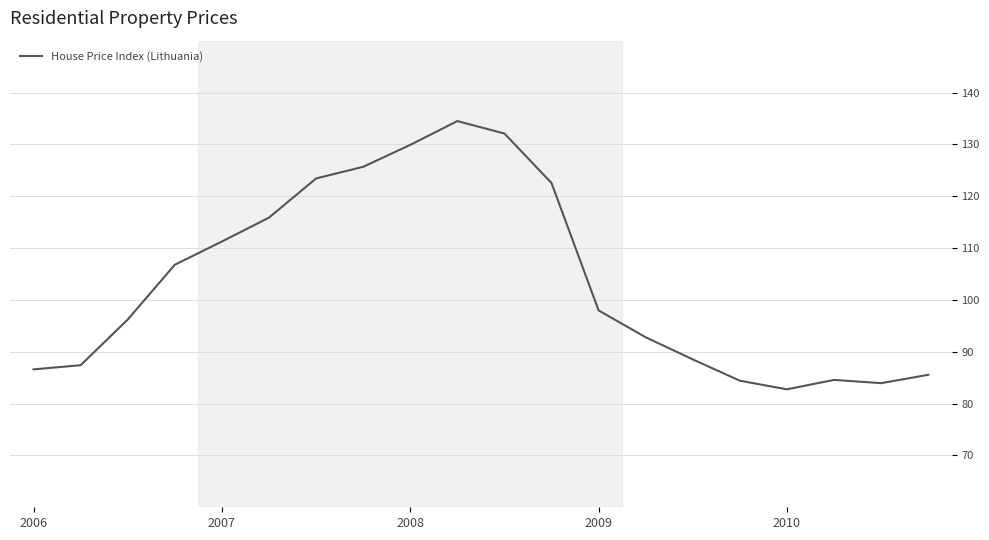

What is the maximum value shown in the chart?

134.5